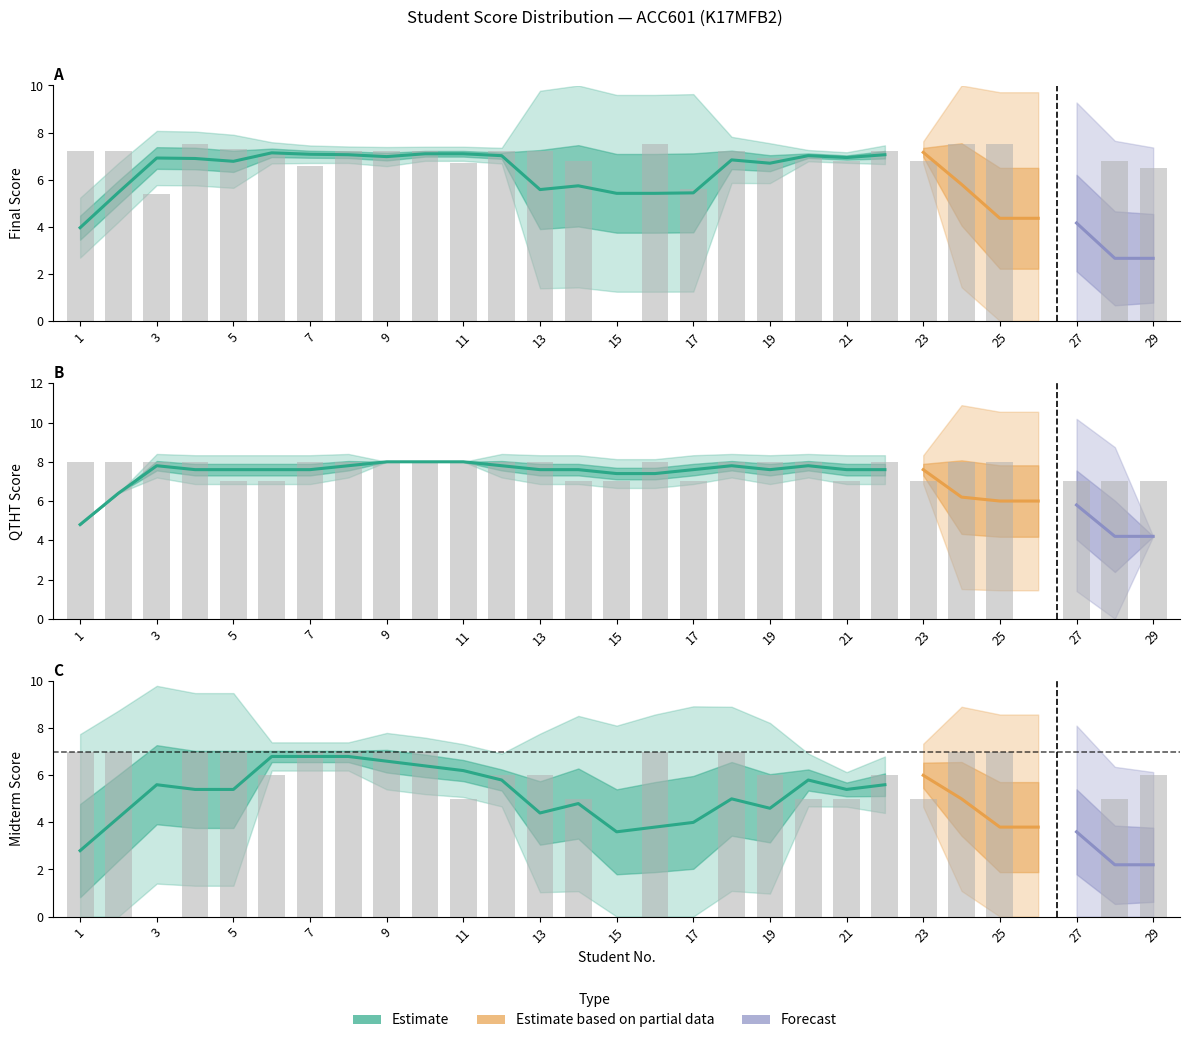

Reading right to left, extract all data points from this chart.

Final Score: 6.5	6.8	0.0	0.0	7.5	7.5	6.8	7.2	6.8	7.0	6.9	7.2	5.6	7.5	0.0	6.8	7.2	7.2	6.7	7.2	7.2	7.2	6.6	7.1	7.3	7.5	5.4	7.2	7.2
QTHT Score: 7.0	7.0	7.0	0.0	8.0	8.0	7.0	8.0	7.0	8.0	8.0	8.0	7.0	8.0	7.0	7.0	8.0	8.0	8.0	8.0	8.0	8.0	8.0	7.0	7.0	8.0	8.0	8.0	8.0
Midterm Score: 6.0	5.0	0.0	0.0	7.0	7.0	5.0	6.0	5.0	5.0	6.0	7.0	0.0	7.0	0.0	5.0	6.0	6.0	5.0	7.0	7.0	7.0	7.0	6.0	7.0	7.0	0.0	7.0	7.0